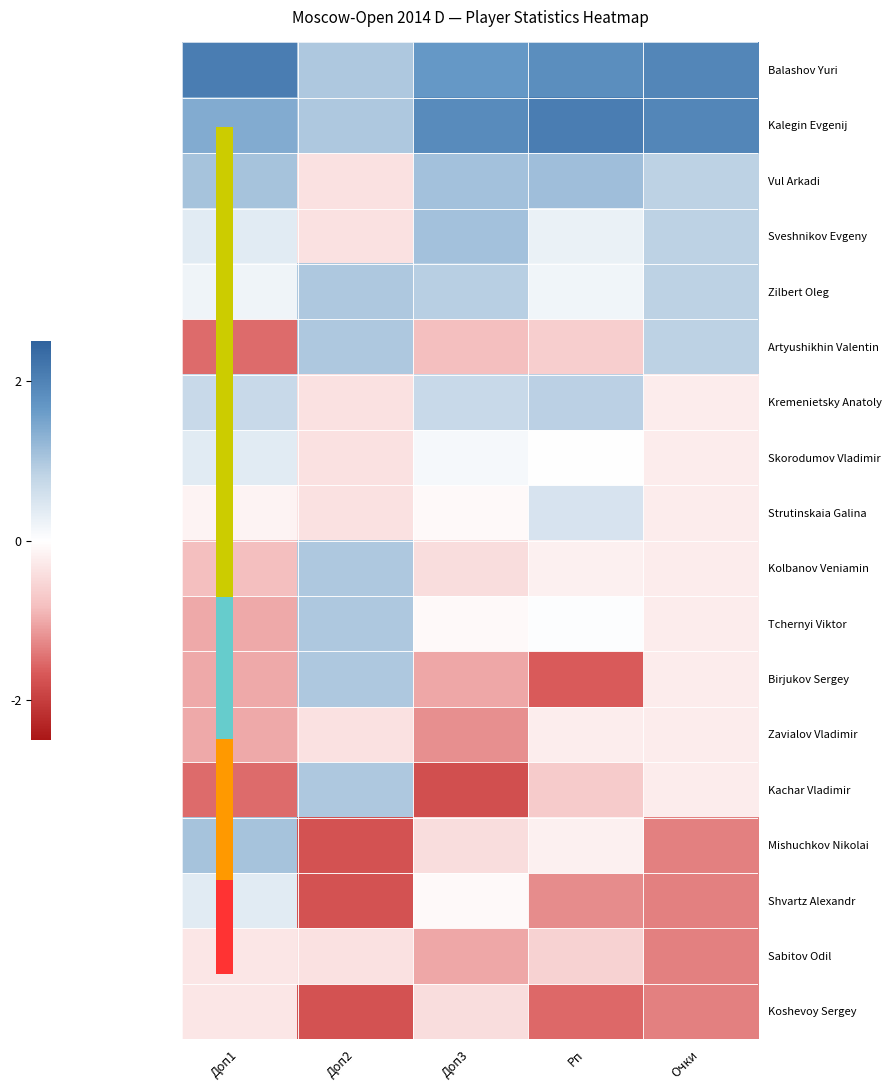

Which series changed the most between Рп and Очки?

Artyushikhin Valentin